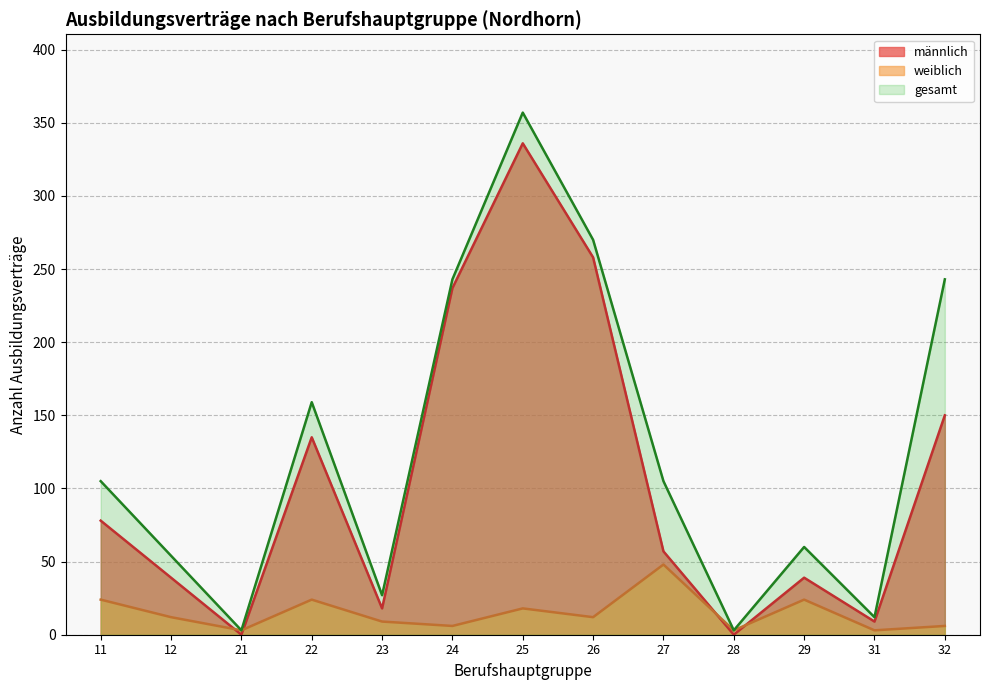

Between 29 and 31, which series saw the biggest shift?

gesamt